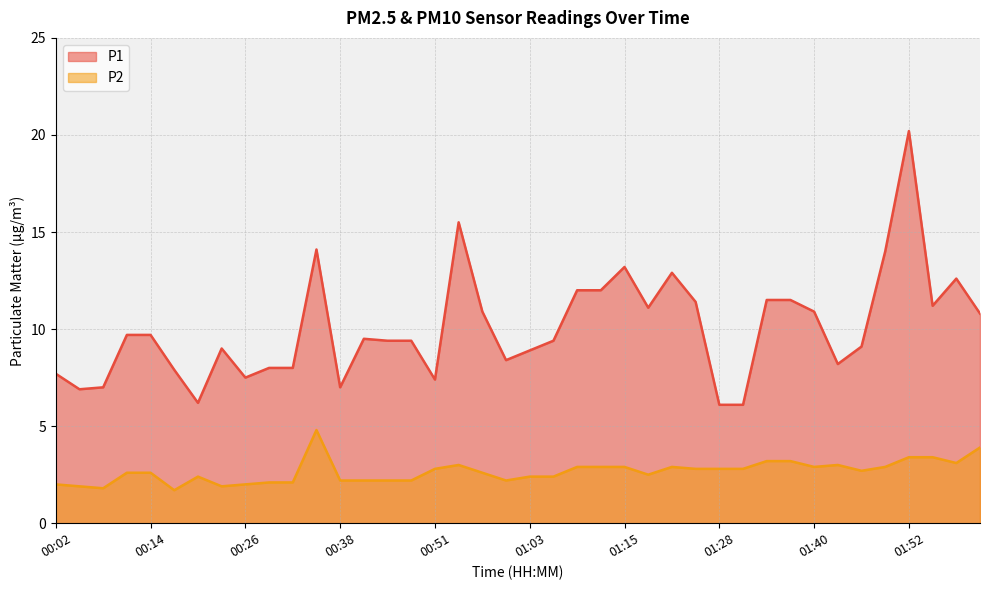

Where does the P2 series first go above 2?

00:11